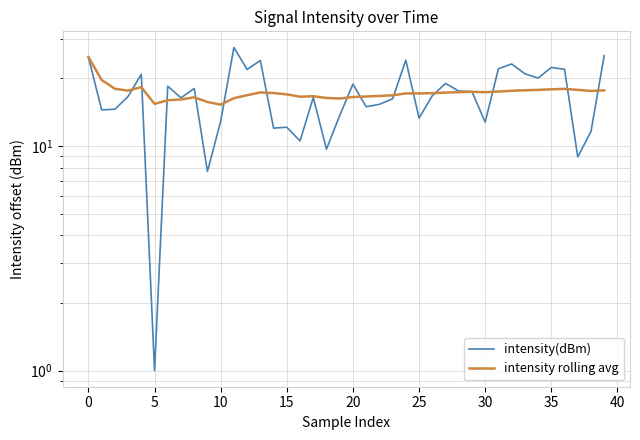

What is the total value across all series at 23?

33.0